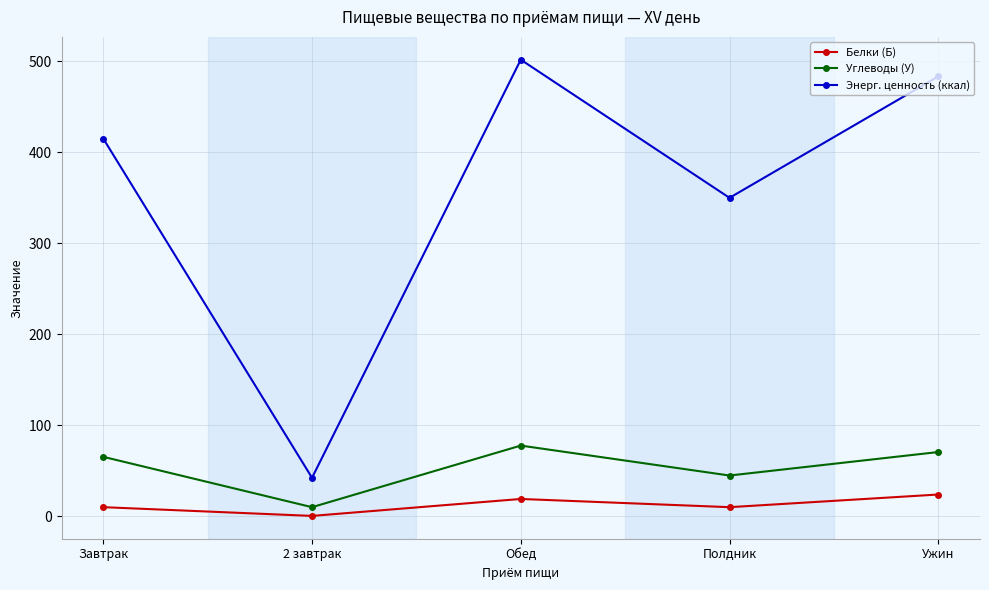

What is the spread (max minus min) of values at Обед?

482.8